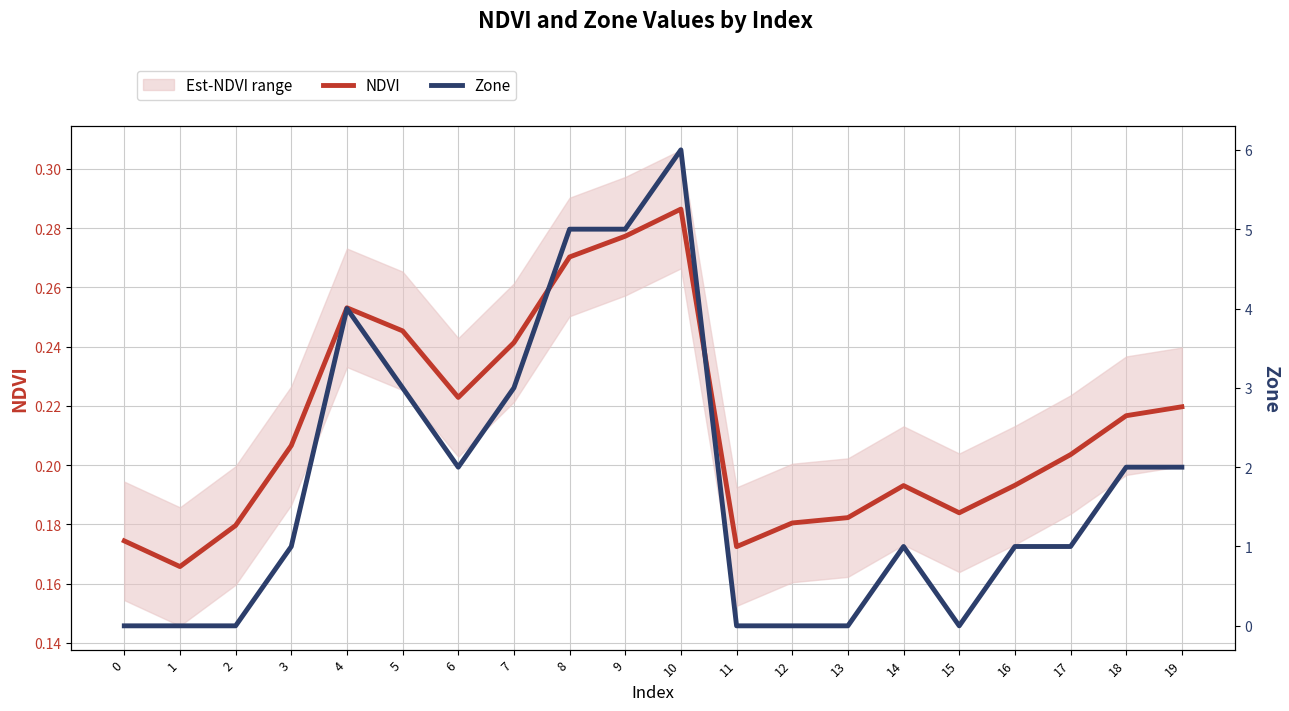

What is the total value across all series at 14?

1.2